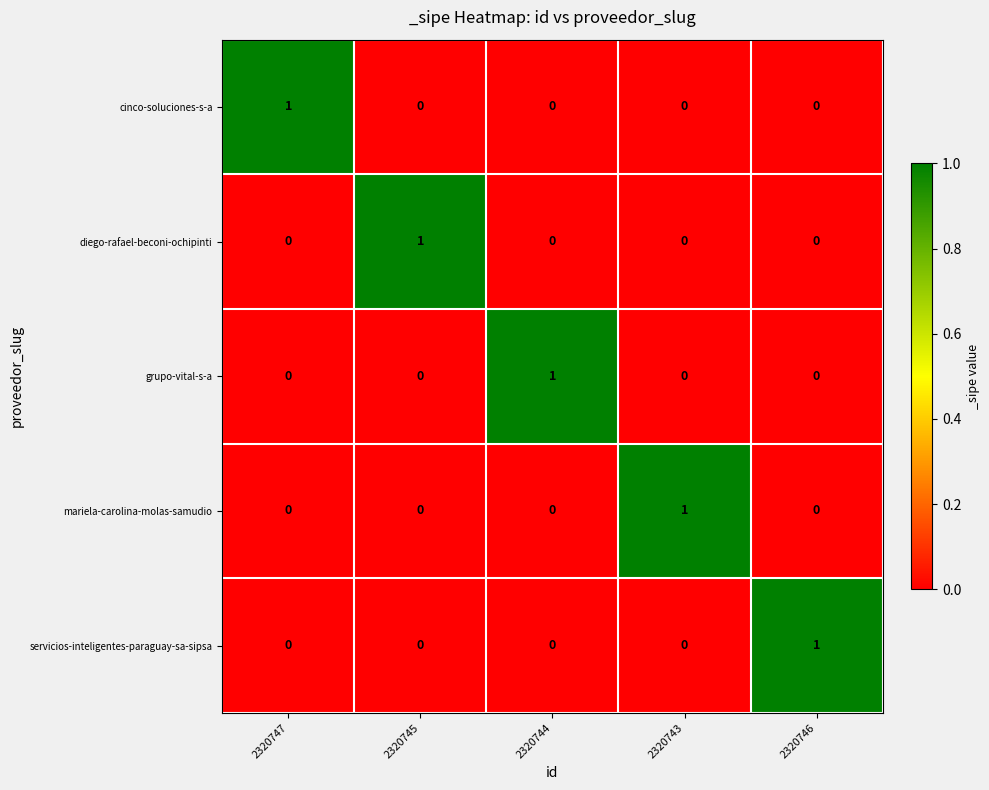

Reading right to left, extract all data points from this chart.

cinco-soluciones-s-a: 2320746=0	2320743=0	2320744=0	2320745=0	2320747=1
diego-rafael-beconi-ochipinti: 2320746=0	2320743=0	2320744=0	2320745=1	2320747=0
grupo-vital-s-a: 2320746=0	2320743=0	2320744=1	2320745=0	2320747=0
mariela-carolina-molas-samudio: 2320746=0	2320743=1	2320744=0	2320745=0	2320747=0
servicios-inteligentes-paraguay-sa-sipsa: 2320746=1	2320743=0	2320744=0	2320745=0	2320747=0